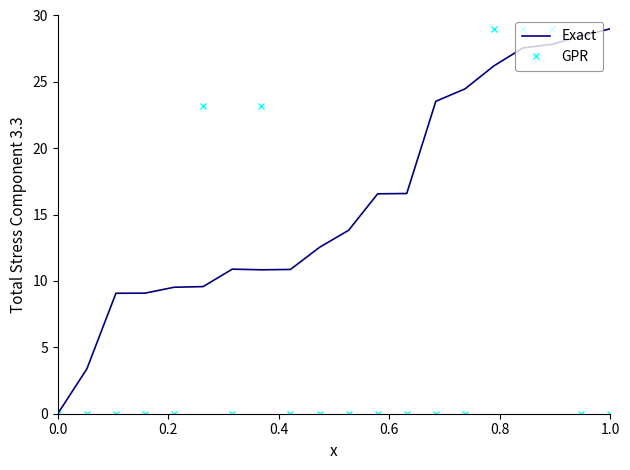

Rank the series by their average value, from lowest to highest.

GPR, Exact